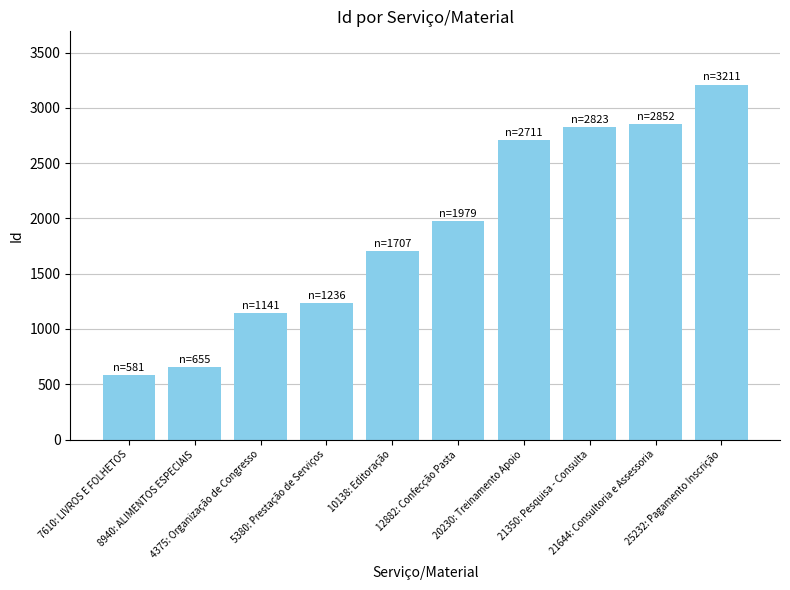

What is the smallest value displayed?

581